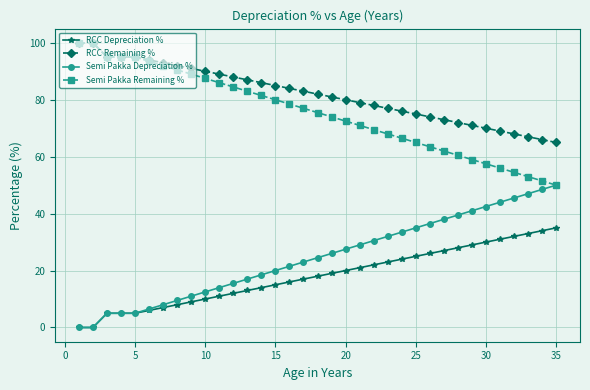

What is the highest value of the RCC Depreciation % series?

35.0